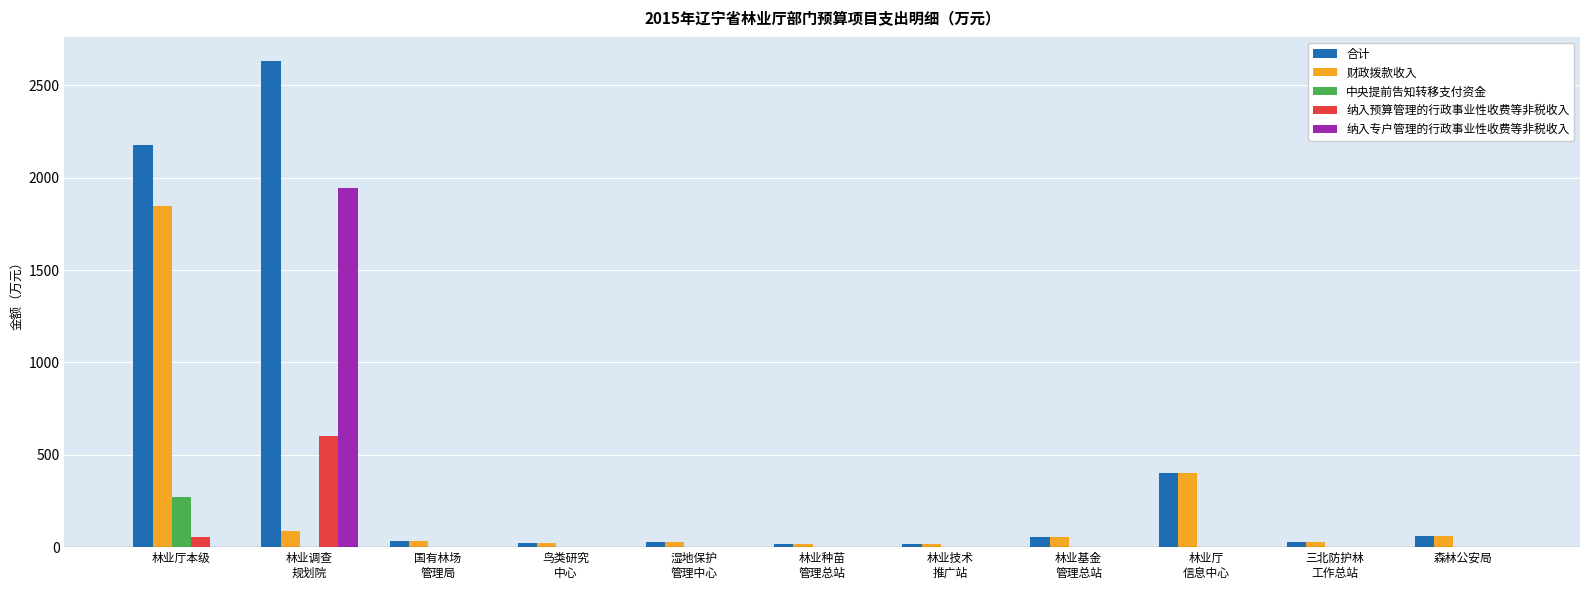

Where is 合计 nearest to the value 1323?

林业厅本级